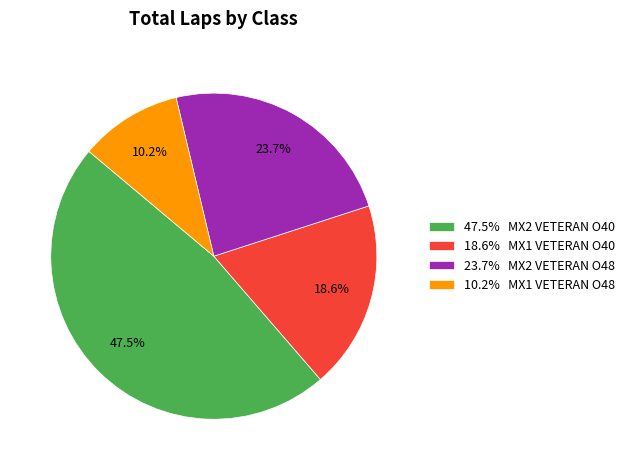

What is the ratio of the value at 47.5% MX2 VETERAN O40 to the value at 23.7% MX2 VETERAN O48?

2.0